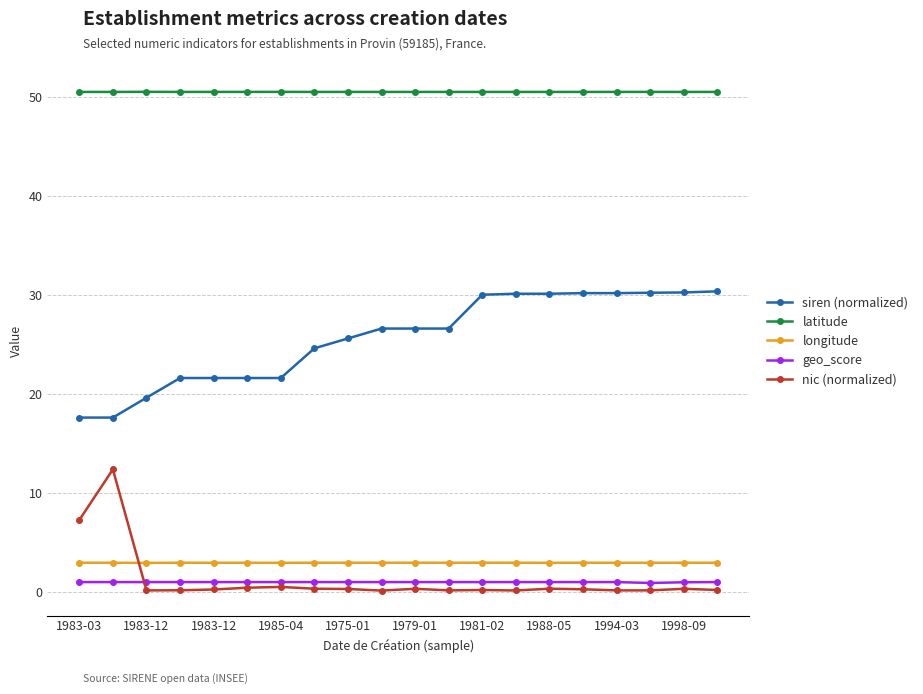

What is the value of the longitude point at the 18th from the left?

2.9